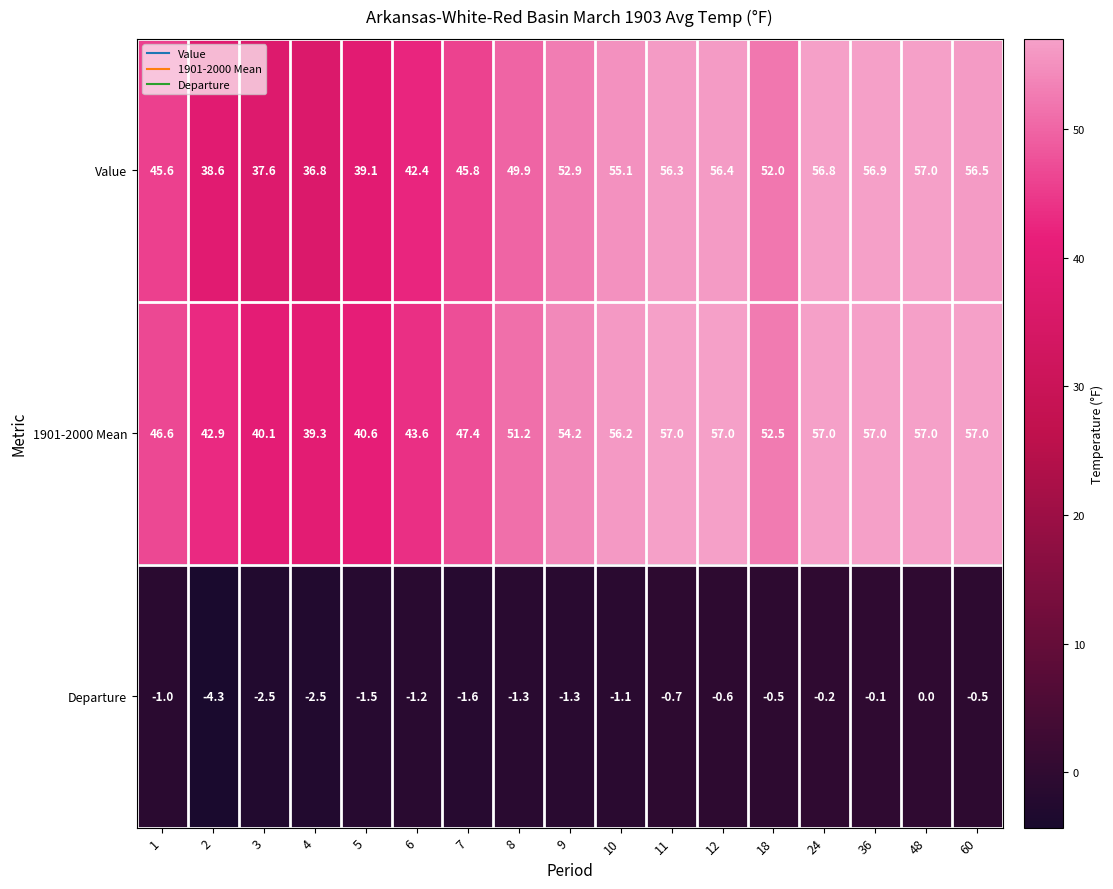

Which series has the largest range (max minus min)?

Value